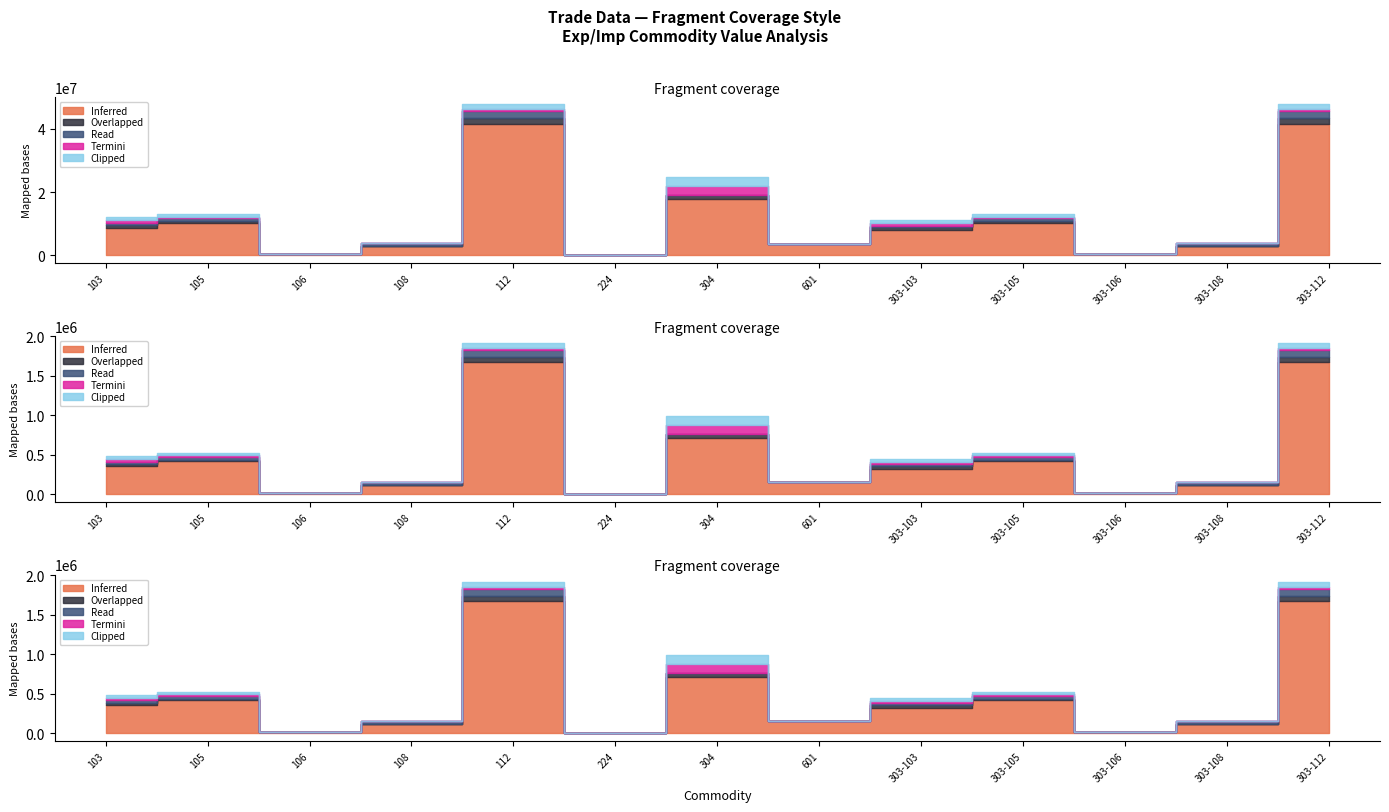

How many positive values does the Overlapped series have?

8